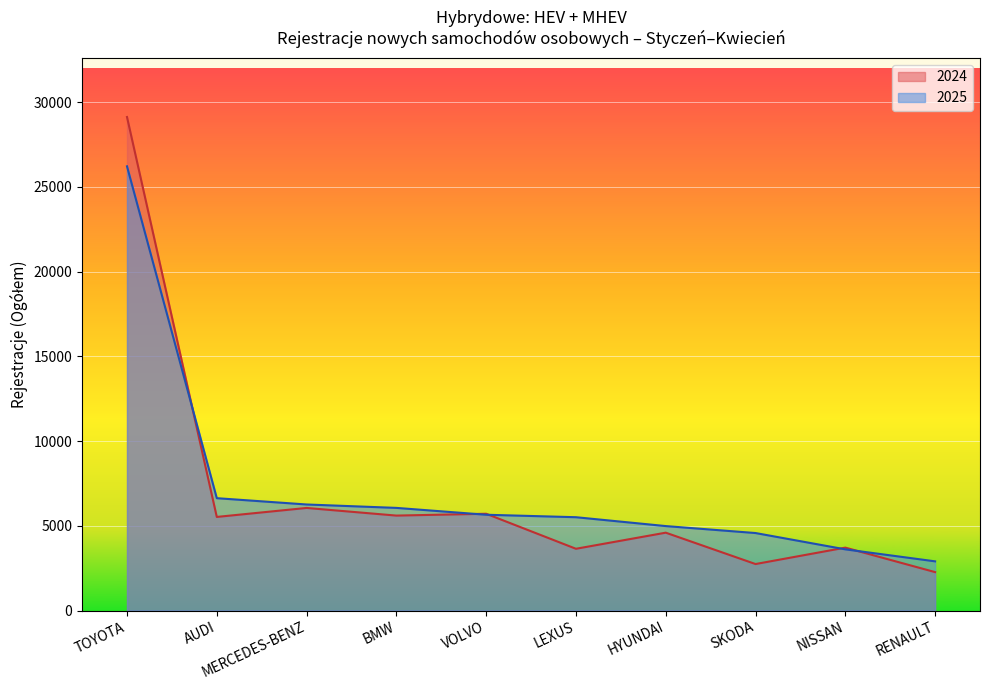

What is the difference between the maximum and minimum values in the 2025 series?

23306